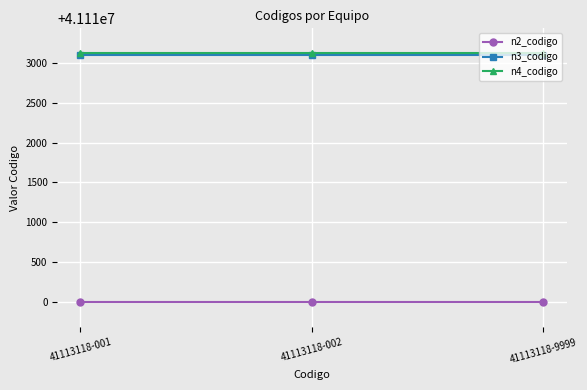

Reading right to left, transcribe all the data shown in this chart.

n2_codigo: 41110000	41110000	41110000
n3_codigo: 41113100	41113100	41113100
n4_codigo: 41113118	41113118	41113118